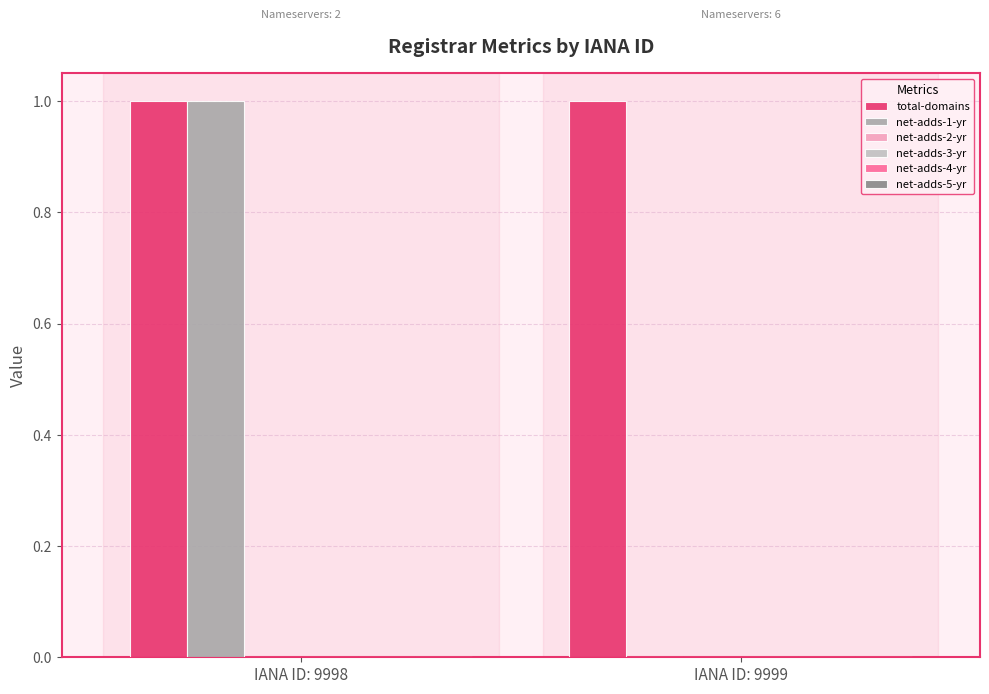

Which series has the largest total across all categories?

total-domains